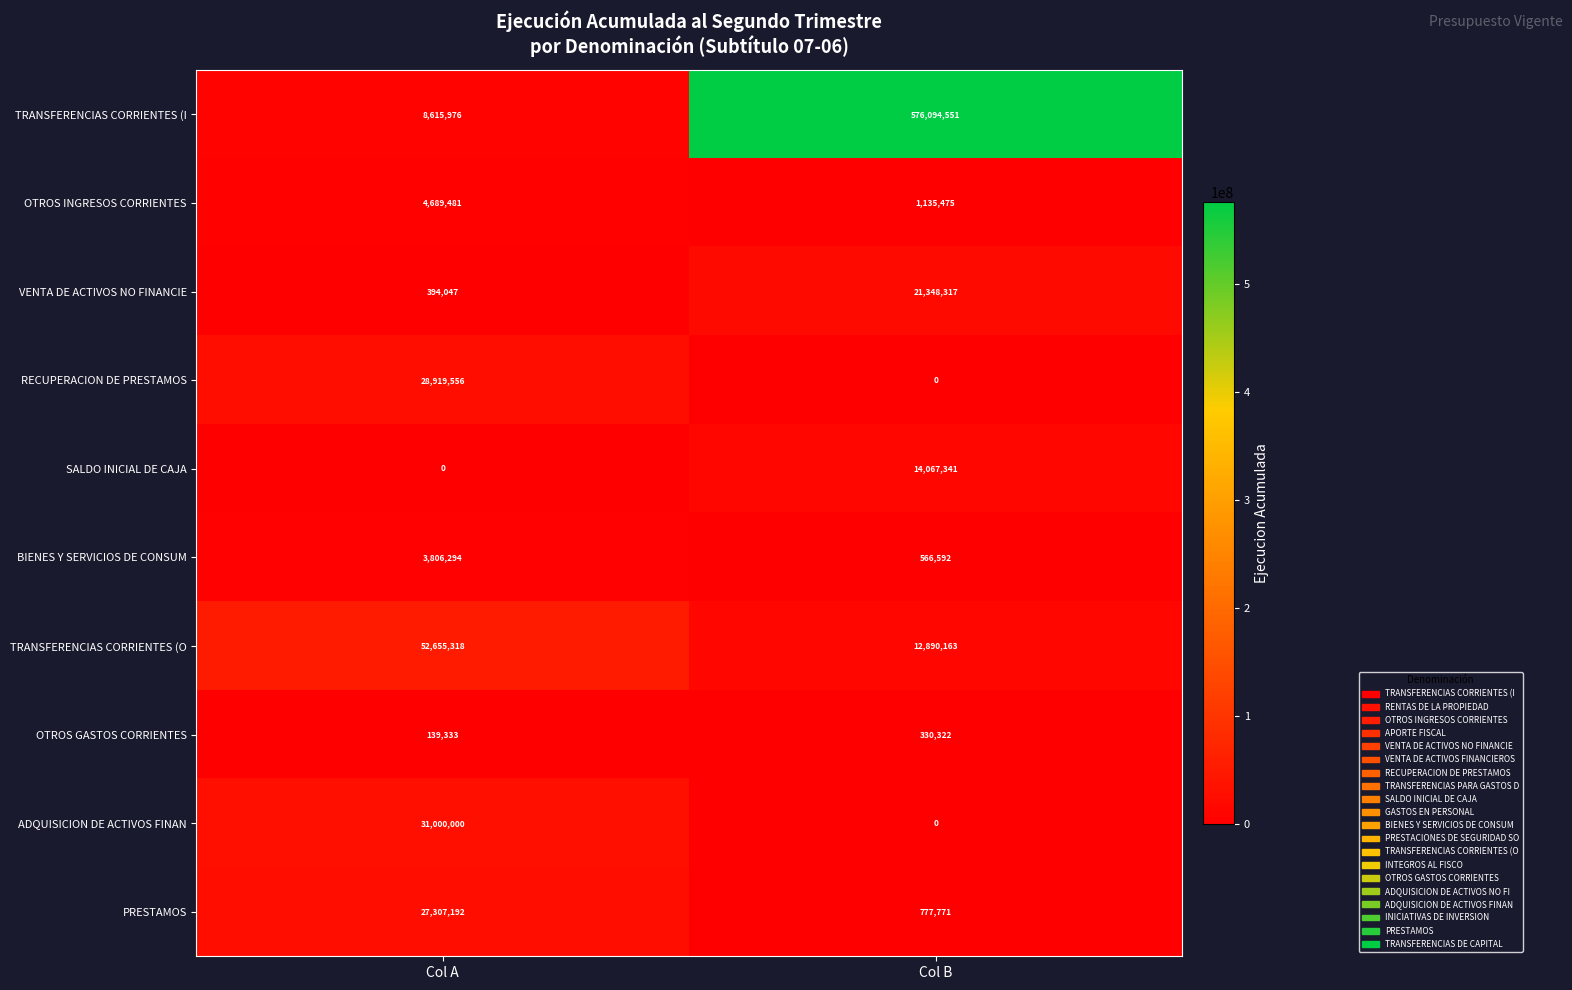

Between Col A and Col B, which series saw the biggest shift?

TRANSFERENCIAS CORRIENTES (I